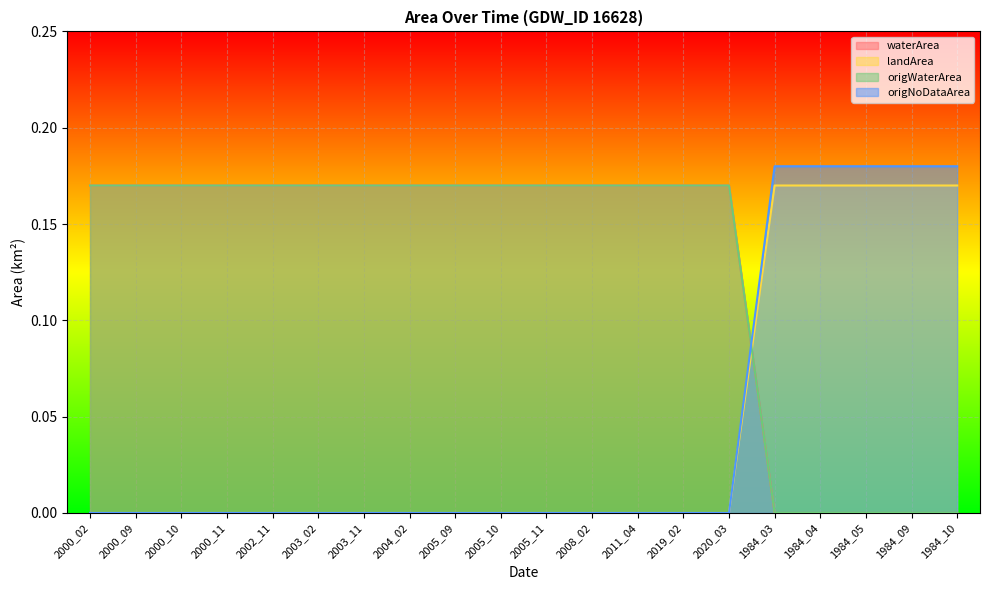

What is the difference between the highest and lowest values at 2005_10?

0.2